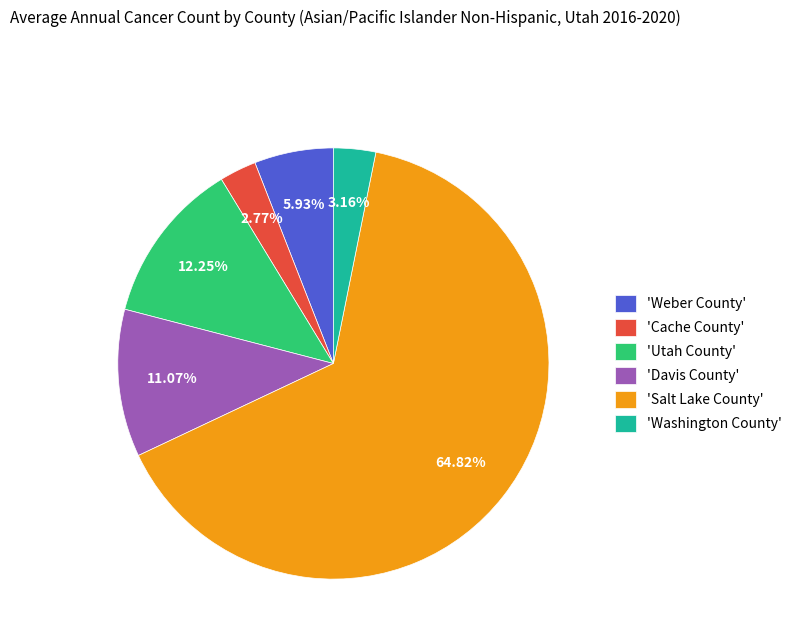

Which category has the biggest portion of the pie?

'Salt Lake County'